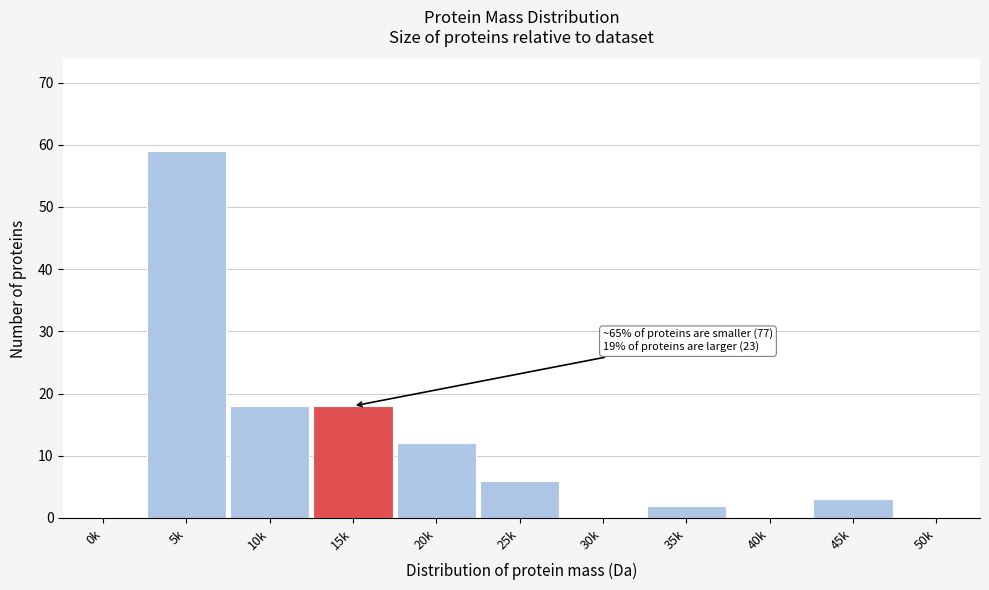

Reading right to left, extract all data points from this chart.

50k=0	45k=3	40k=0	35k=2	30k=0	25k=6	20k=12	15k=18	10k=18	5k=59	0k=0